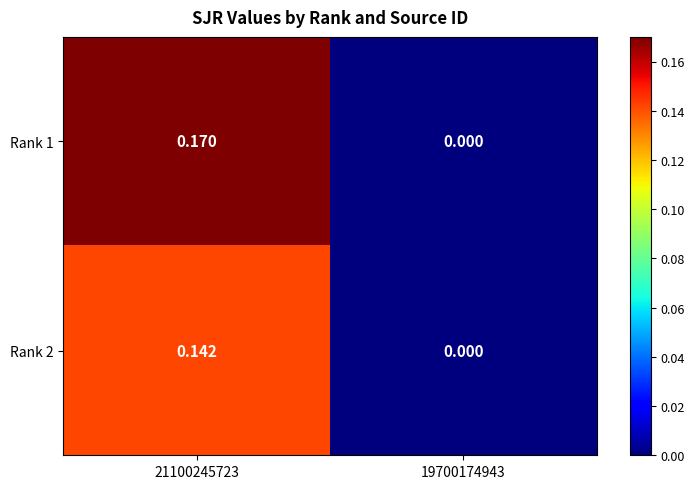

Which category has the highest value across all series?

21100245723